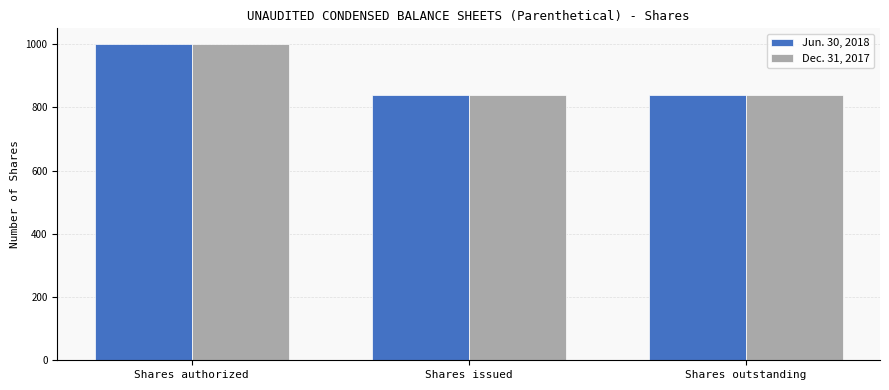

The value of Jun. 30, 2018 at Shares outstanding is 839.5. True or false?

True